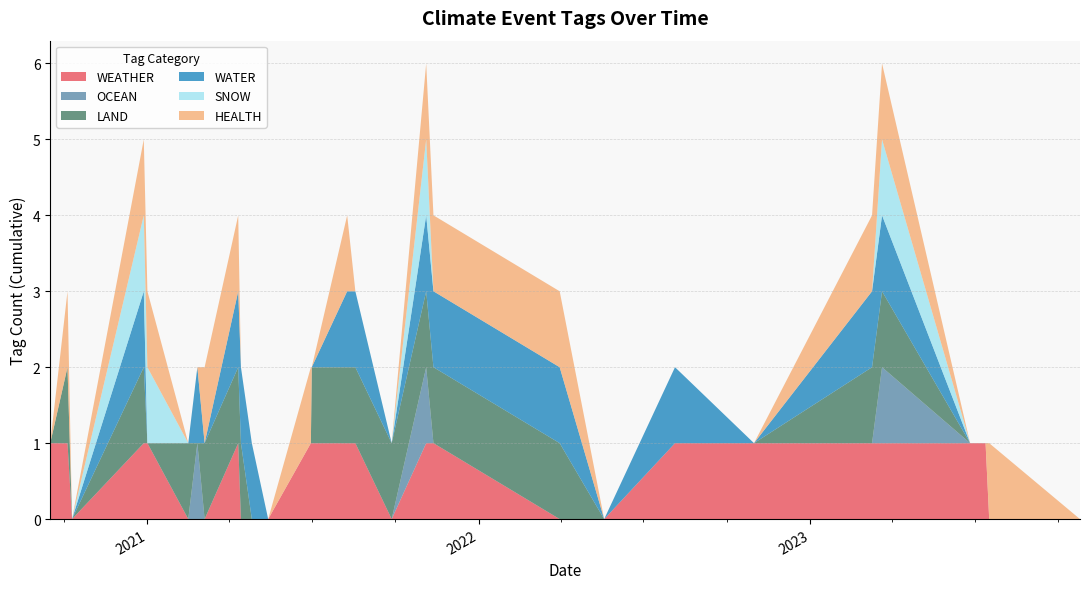

Reading left to right, transcribe all the data shown in this chart.

WEATHER: 2020-09-16=1	2020-10-05=1	2020-10-10=0	2020-12-28=1	2021-01-01=1	2021-02-15=0	2021-02-25=0	2021-03-05=0	2021-04-11=1	2021-04-14=0	2021-04-26=0	2021-05-14=0	2021-06-30=1	2021-07-01=1	2021-08-09=1	2021-08-18=1	2021-09-27=0	2021-11-04=1	2021-11-12=1	2022-03-31=0	2022-05-19=0	2022-08-05=1	2022-10-31=1	2023-03-10=1	2023-03-21=1	2023-06-26=1	2023-07-13=1	2023-07-17=0	2023-10-25=0
OCEAN: 2020-09-16=0	2020-10-05=0	2020-10-10=0	2020-12-28=0	2021-01-01=0	2021-02-15=0	2021-02-25=1	2021-03-05=0	2021-04-11=0	2021-04-14=0	2021-04-26=0	2021-05-14=0	2021-06-30=0	2021-07-01=0	2021-08-09=0	2021-08-18=0	2021-09-27=0	2021-11-04=1	2021-11-12=0	2022-03-31=0	2022-05-19=0	2022-08-05=0	2022-10-31=0	2023-03-10=0	2023-03-21=1	2023-06-26=0	2023-07-13=0	2023-07-17=0	2023-10-25=0
LAND: 2020-09-16=0	2020-10-05=1	2020-10-10=0	2020-12-28=1	2021-01-01=0	2021-02-15=1	2021-02-25=0	2021-03-05=1	2021-04-11=1	2021-04-14=1	2021-04-26=0	2021-05-14=0	2021-06-30=0	2021-07-01=1	2021-08-09=1	2021-08-18=1	2021-09-27=1	2021-11-04=1	2021-11-12=1	2022-03-31=1	2022-05-19=0	2022-08-05=0	2022-10-31=0	2023-03-10=1	2023-03-21=1	2023-06-26=0	2023-07-13=0	2023-07-17=0	2023-10-25=0
WATER: 2020-09-16=0	2020-10-05=0	2020-10-10=0	2020-12-28=1	2021-01-01=0	2021-02-15=0	2021-02-25=1	2021-03-05=0	2021-04-11=1	2021-04-14=1	2021-04-26=1	2021-05-14=0	2021-06-30=0	2021-07-01=0	2021-08-09=1	2021-08-18=1	2021-09-27=0	2021-11-04=1	2021-11-12=1	2022-03-31=1	2022-05-19=0	2022-08-05=1	2022-10-31=0	2023-03-10=1	2023-03-21=1	2023-06-26=0	2023-07-13=0	2023-07-17=0	2023-10-25=0
SNOW: 2020-09-16=0	2020-10-05=0	2020-10-10=0	2020-12-28=1	2021-01-01=1	2021-02-15=0	2021-02-25=0	2021-03-05=0	2021-04-11=0	2021-04-14=0	2021-04-26=0	2021-05-14=0	2021-06-30=0	2021-07-01=0	2021-08-09=0	2021-08-18=0	2021-09-27=0	2021-11-04=1	2021-11-12=0	2022-03-31=0	2022-05-19=0	2022-08-05=0	2022-10-31=0	2023-03-10=0	2023-03-21=1	2023-06-26=0	2023-07-13=0	2023-07-17=0	2023-10-25=0
HEALTH: 2020-09-16=0	2020-10-05=1	2020-10-10=0	2020-12-28=1	2021-01-01=1	2021-02-15=0	2021-02-25=0	2021-03-05=1	2021-04-11=1	2021-04-14=0	2021-04-26=0	2021-05-14=0	2021-06-30=1	2021-07-01=0	2021-08-09=1	2021-08-18=0	2021-09-27=0	2021-11-04=1	2021-11-12=1	2022-03-31=1	2022-05-19=0	2022-08-05=0	2022-10-31=0	2023-03-10=1	2023-03-21=1	2023-06-26=0	2023-07-13=0	2023-07-17=1	2023-10-25=0